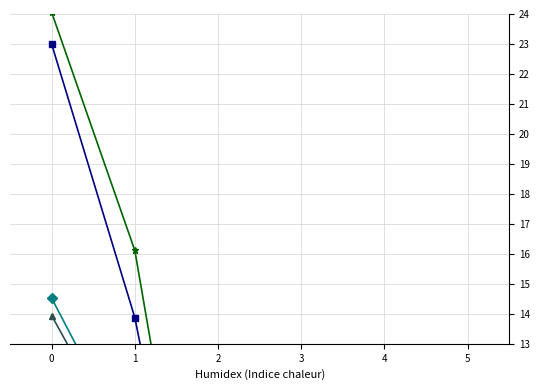

The value of Règlements (col_6) at 3 is 0.3. True or false?

False